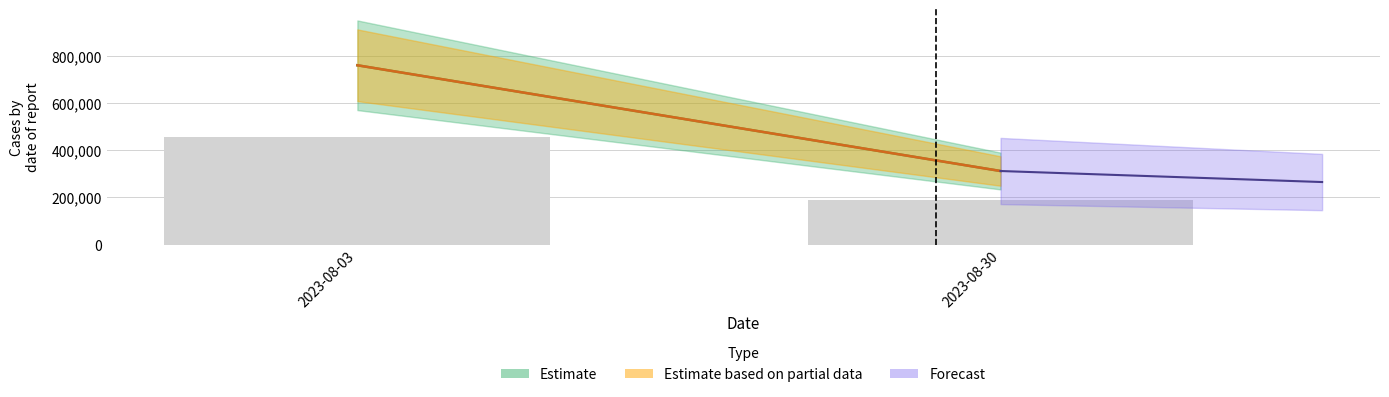

What is the average value?

321945.3